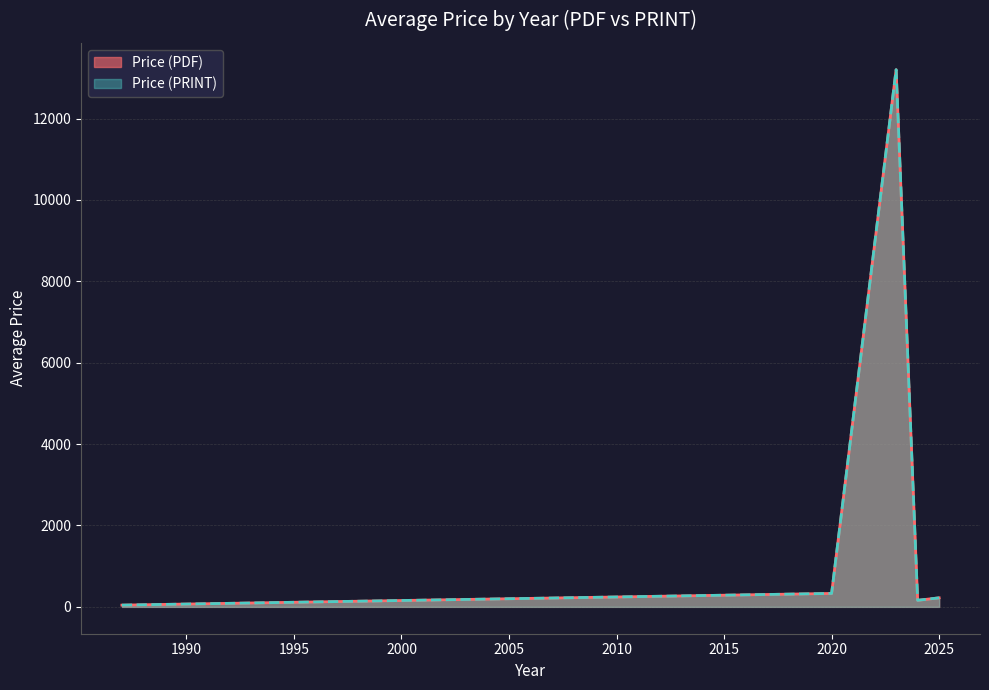

True or false: Price (PRINT) has more than 2 points higher than both neighbors.

True